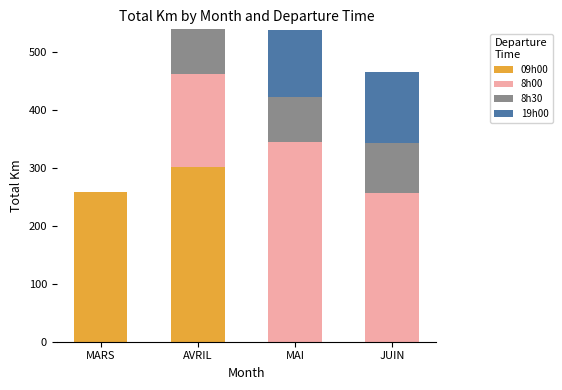

How many series are shown in this chart?

4